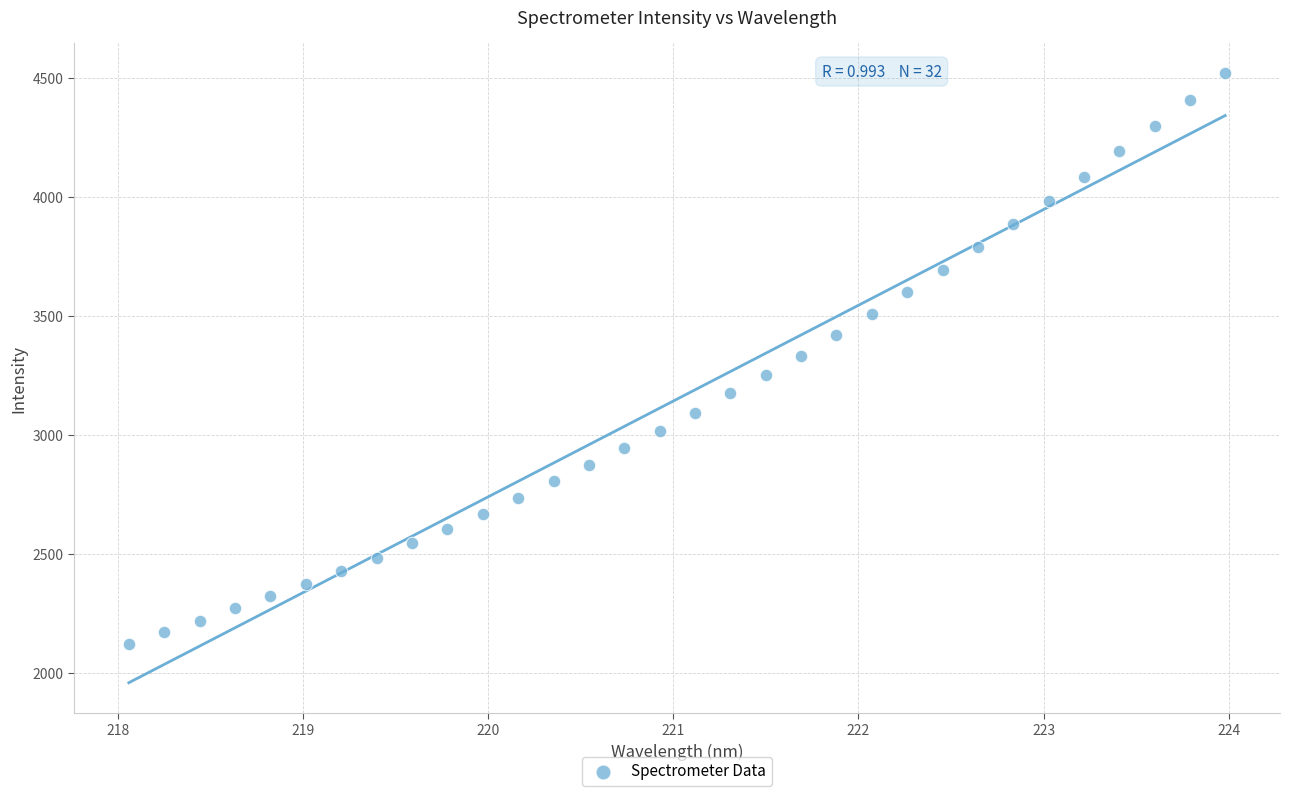

What is the range of X values (max minus min)?

5.9